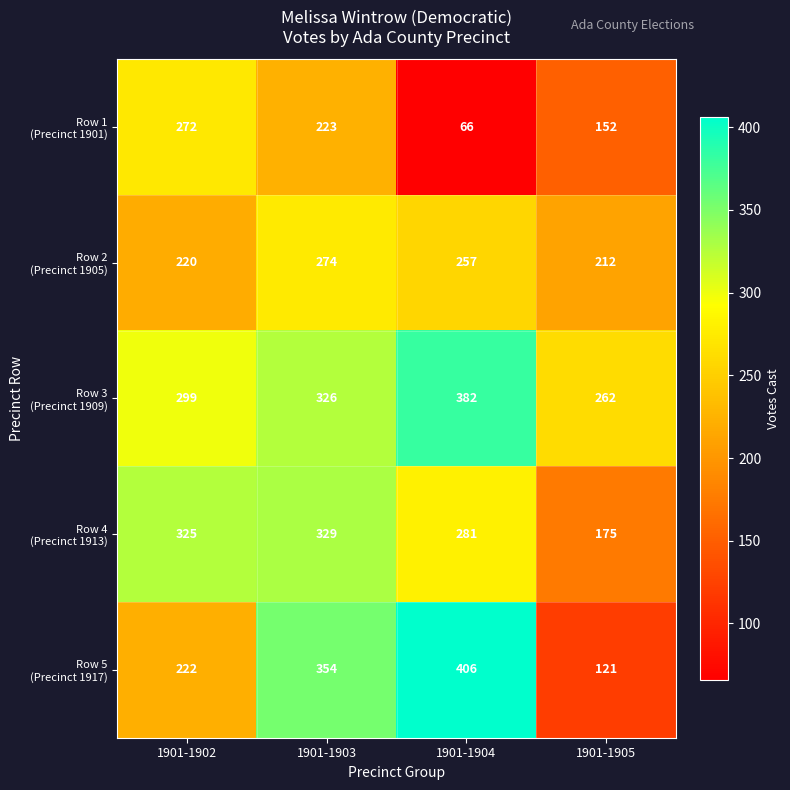

Which category has the highest value across all series?

1901-1904